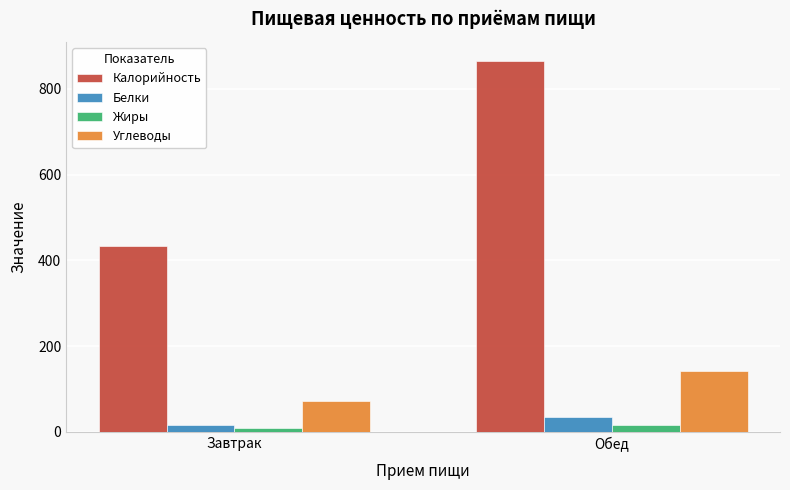

At which category is the sum across all series the highest?

Обед